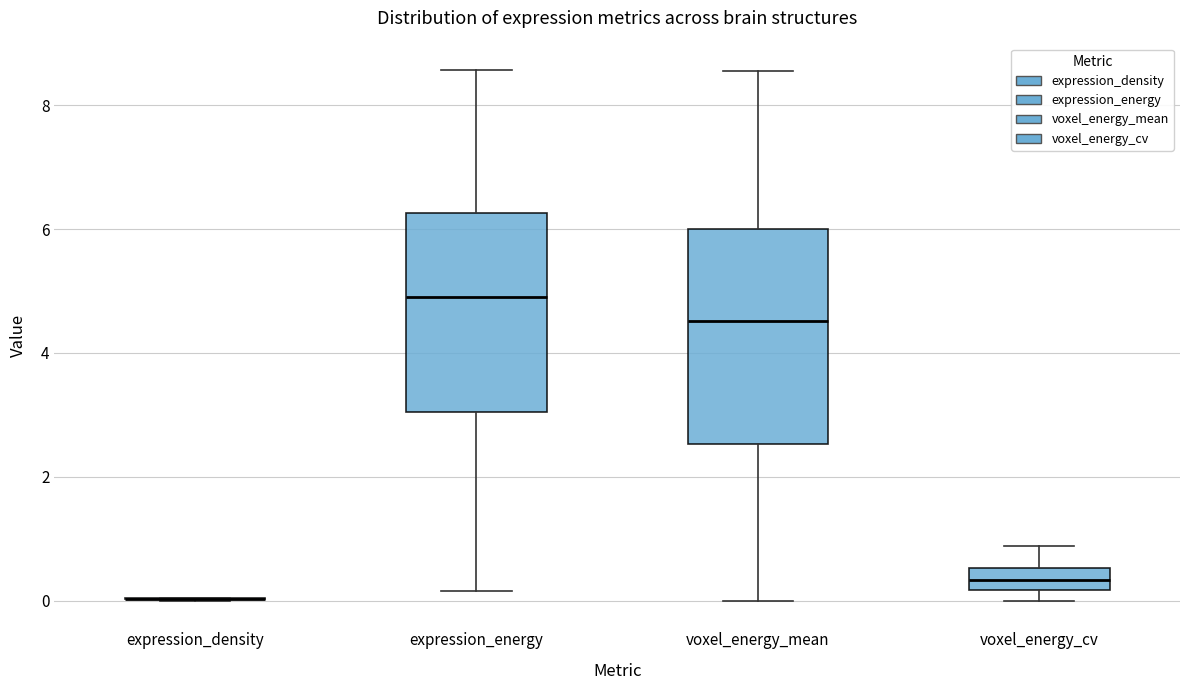

Where does the median line of the box for expression_energy sit on the y-axis? The values are not printed on the chart, so give them approximately, as read against the axis.

4.8